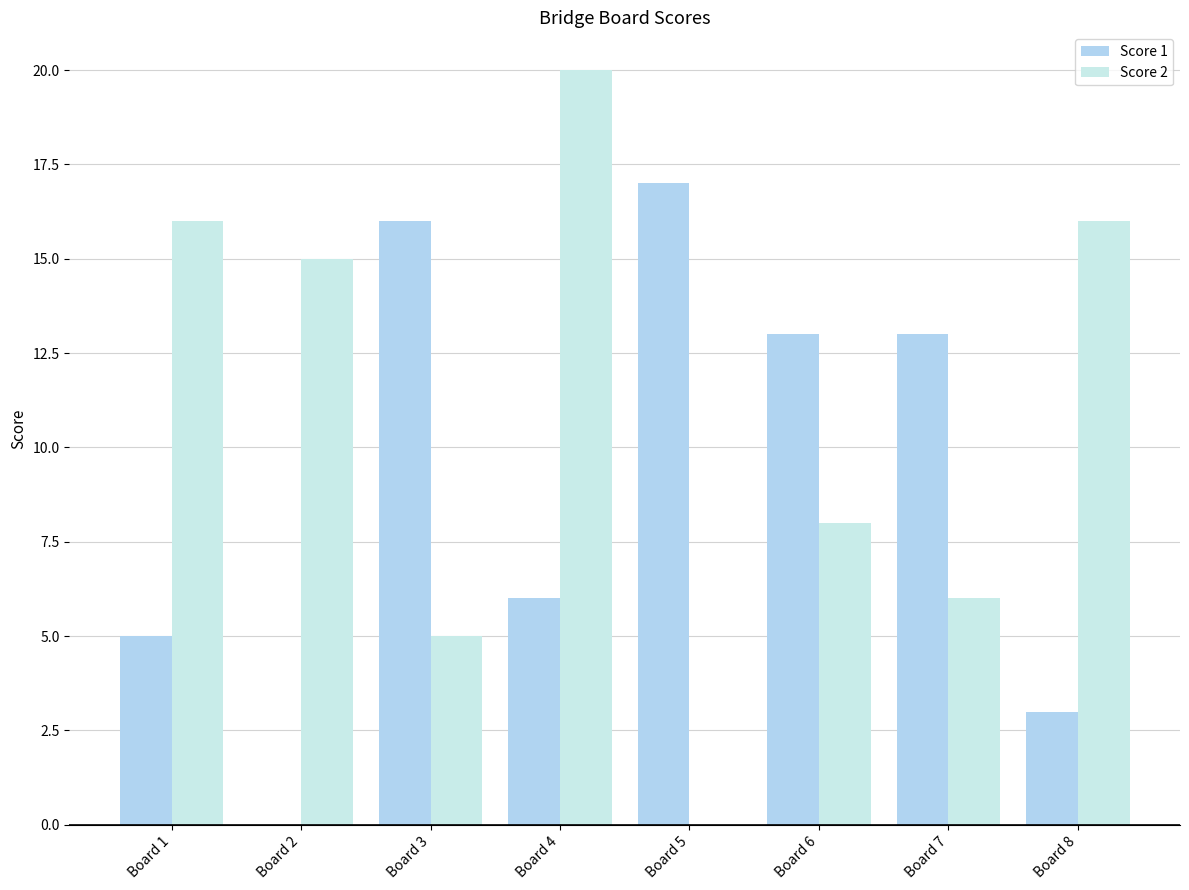

Reading left to right, transcribe all the data shown in this chart.

Score 1: Board 1=5	Board 2=0	Board 3=16	Board 4=6	Board 5=17	Board 6=13	Board 7=13	Board 8=3
Score 2: Board 1=16	Board 2=15	Board 3=5	Board 4=20	Board 5=0	Board 6=8	Board 7=6	Board 8=16